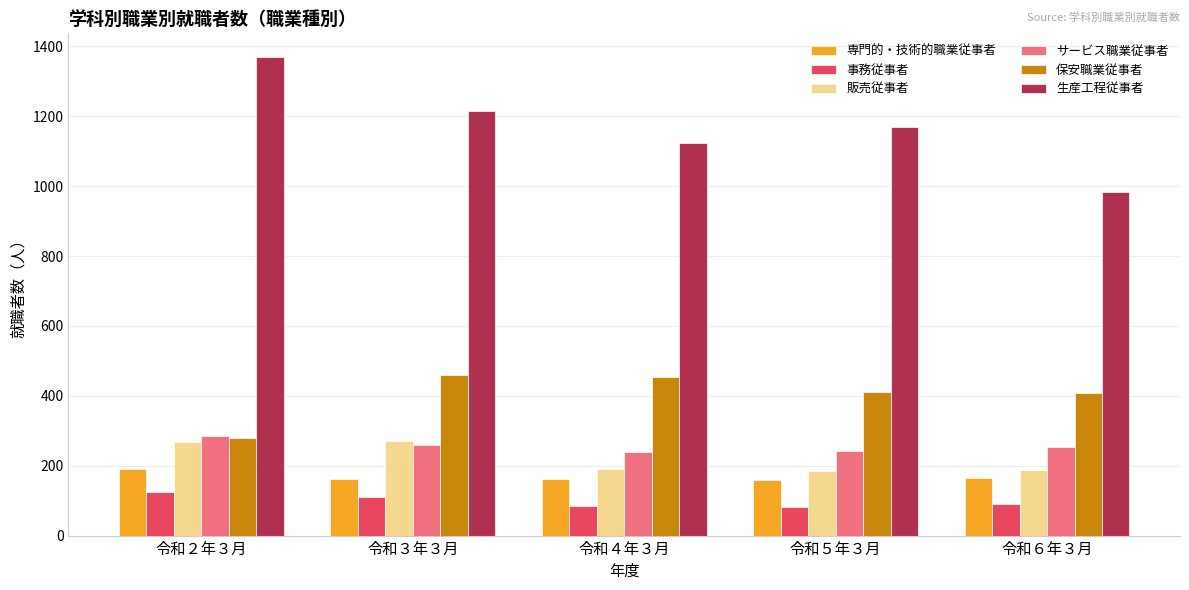

The value of 生産工程従事者 at 令和２年３月 is 1369. True or false?

True